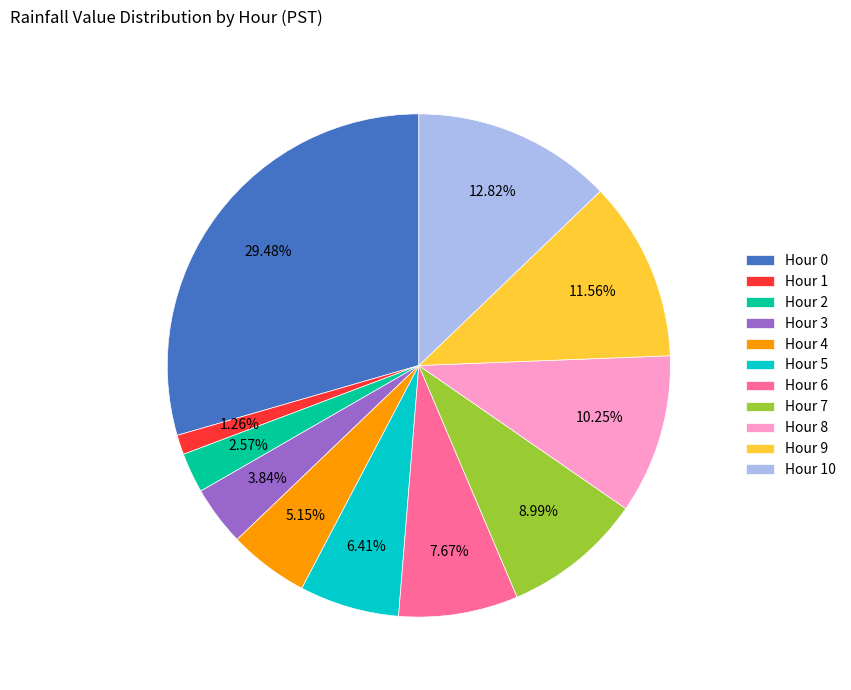

Count the number of slices in the pie.

11